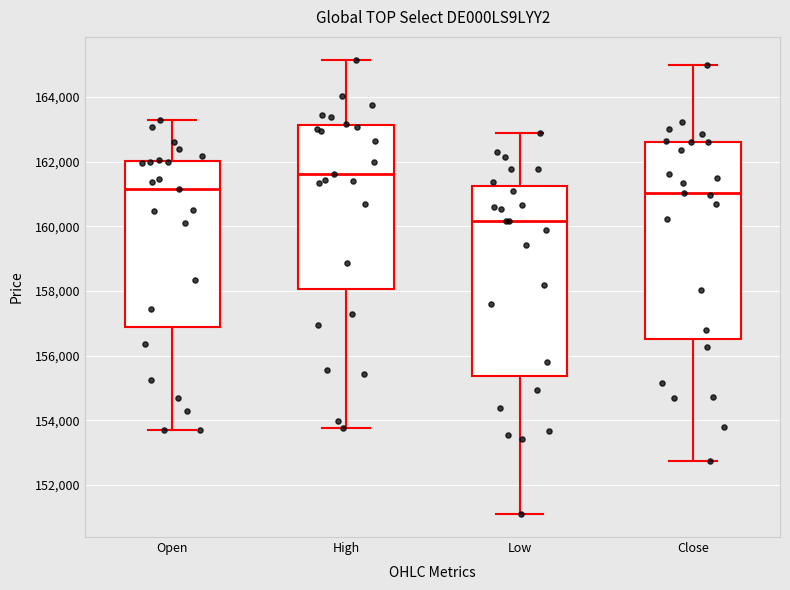

Which box's median line is the lowest?

Low